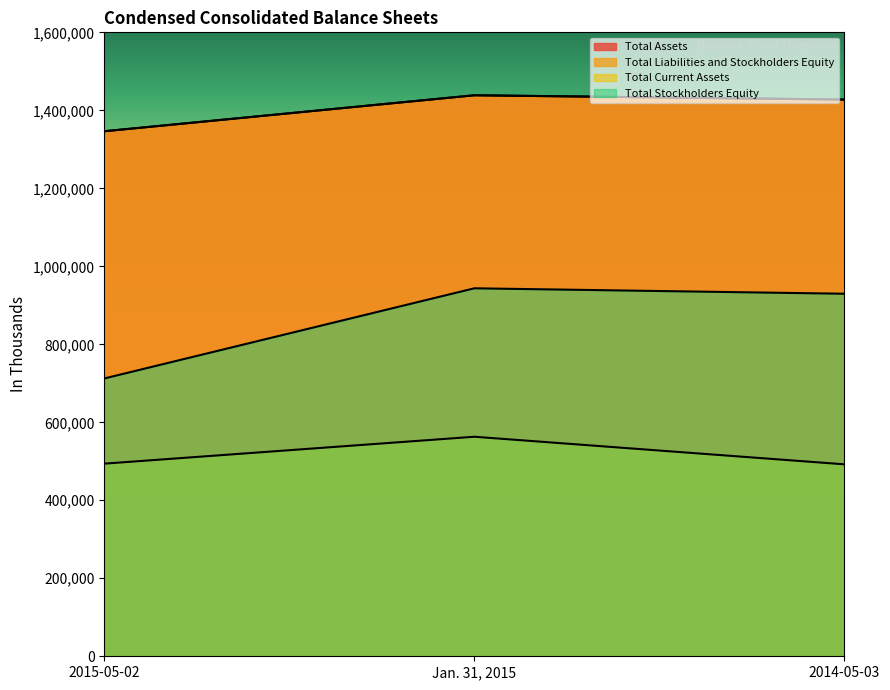

Reading right to left, extract all data points from this chart.

Total Assets: 1427589	1438581	1346357
Total Liabilities and Stockholders Equity: 1427589	1438581	1346357
Total Current Assets: 492231	562959	493937
Total Stockholders Equity: 929669	943621	712415